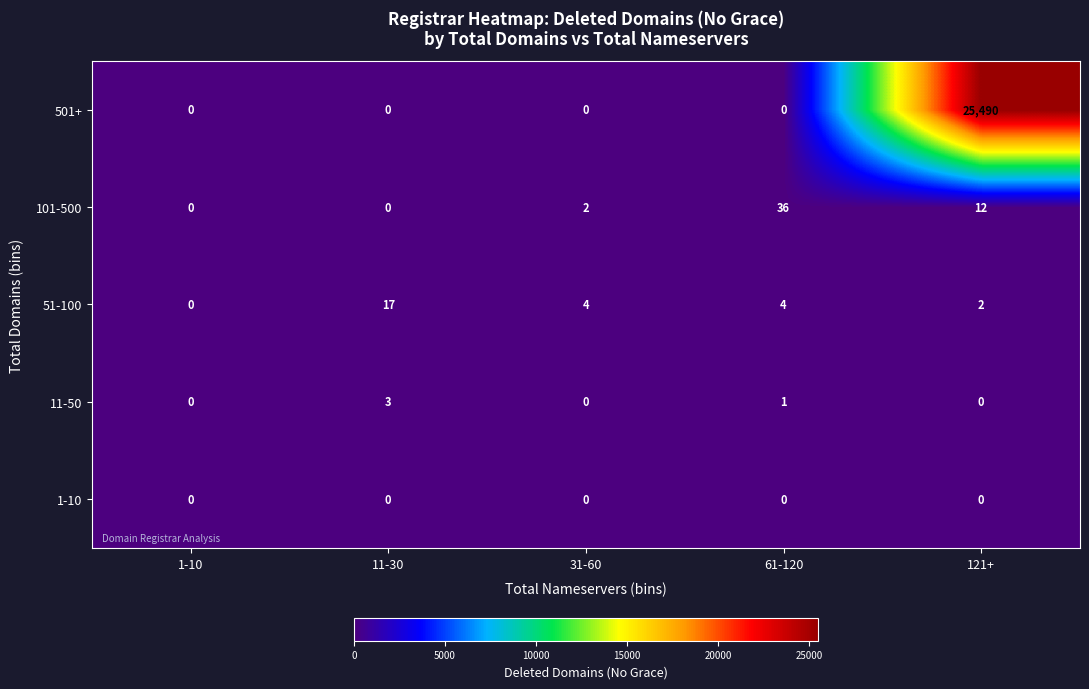

How many 11-50 values are between 0 and 1?

4